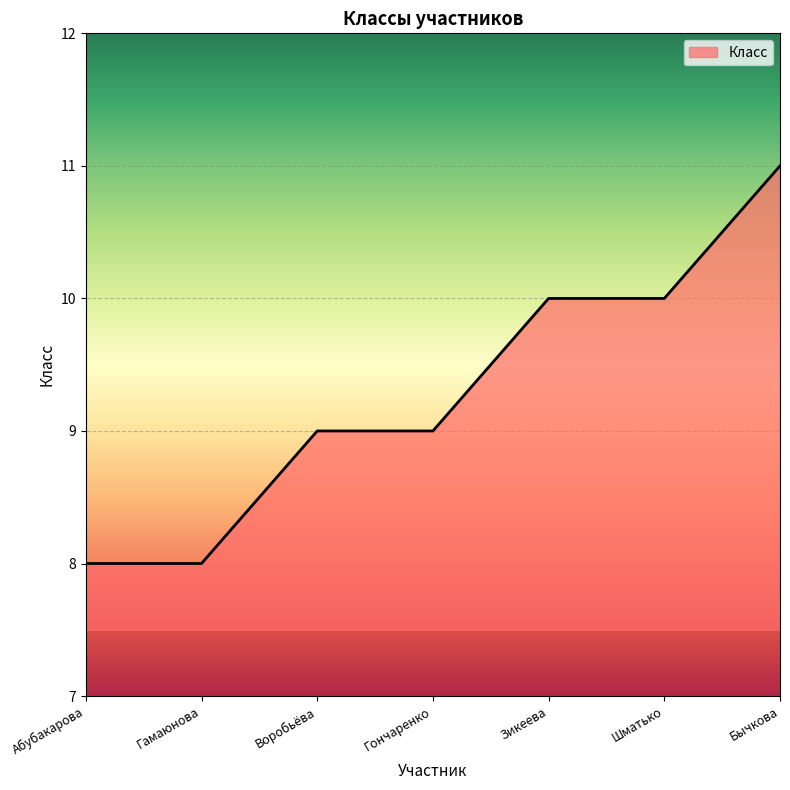

How many lines are shown in the chart?

1